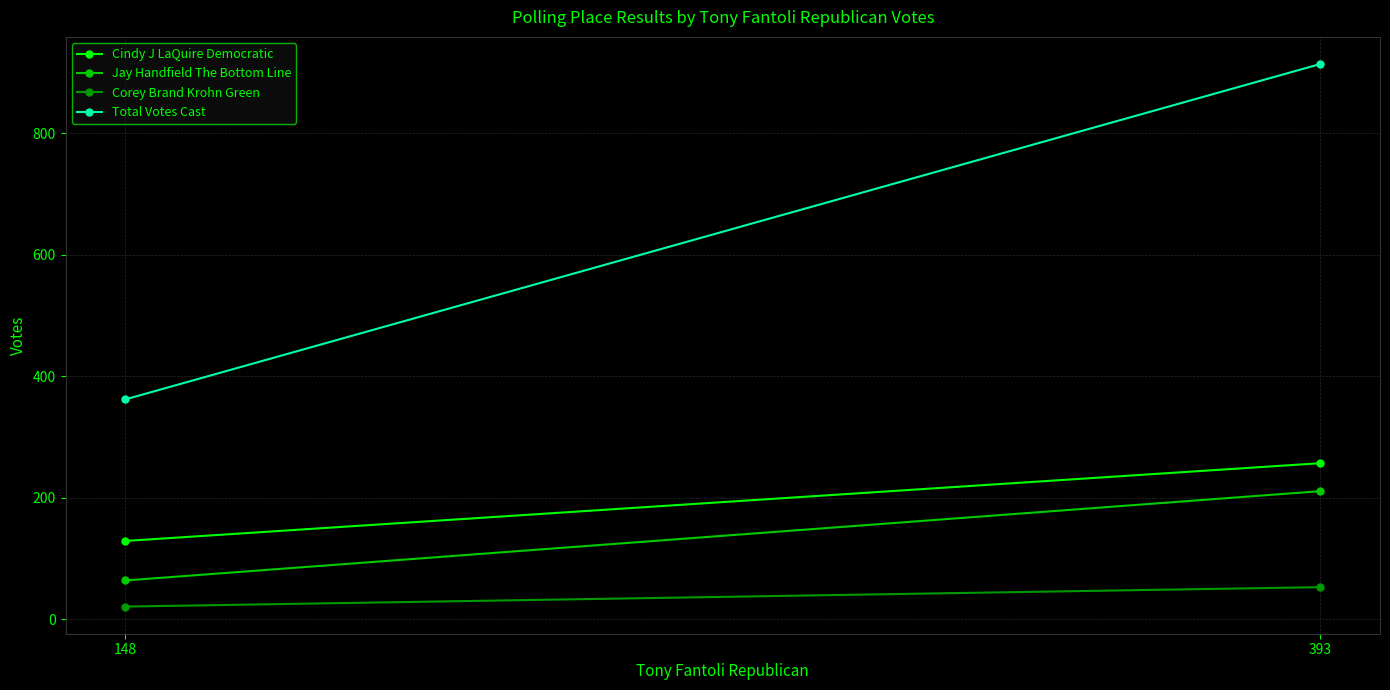

What is the value of the Total Votes Cast point at the 2nd from the left?

914